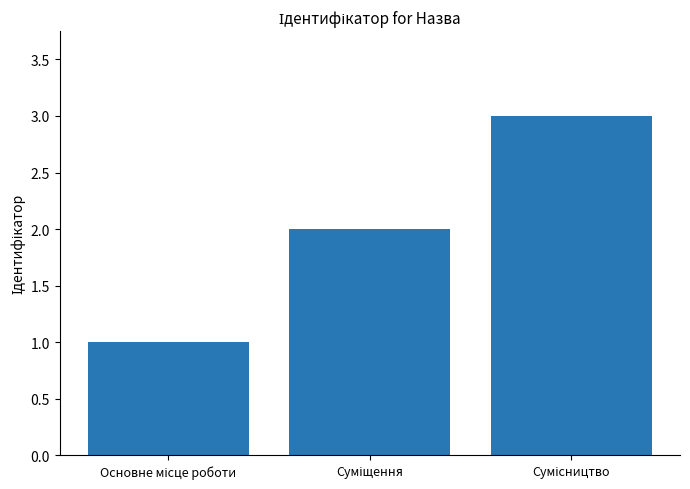

How many categories are shown in the chart?

3